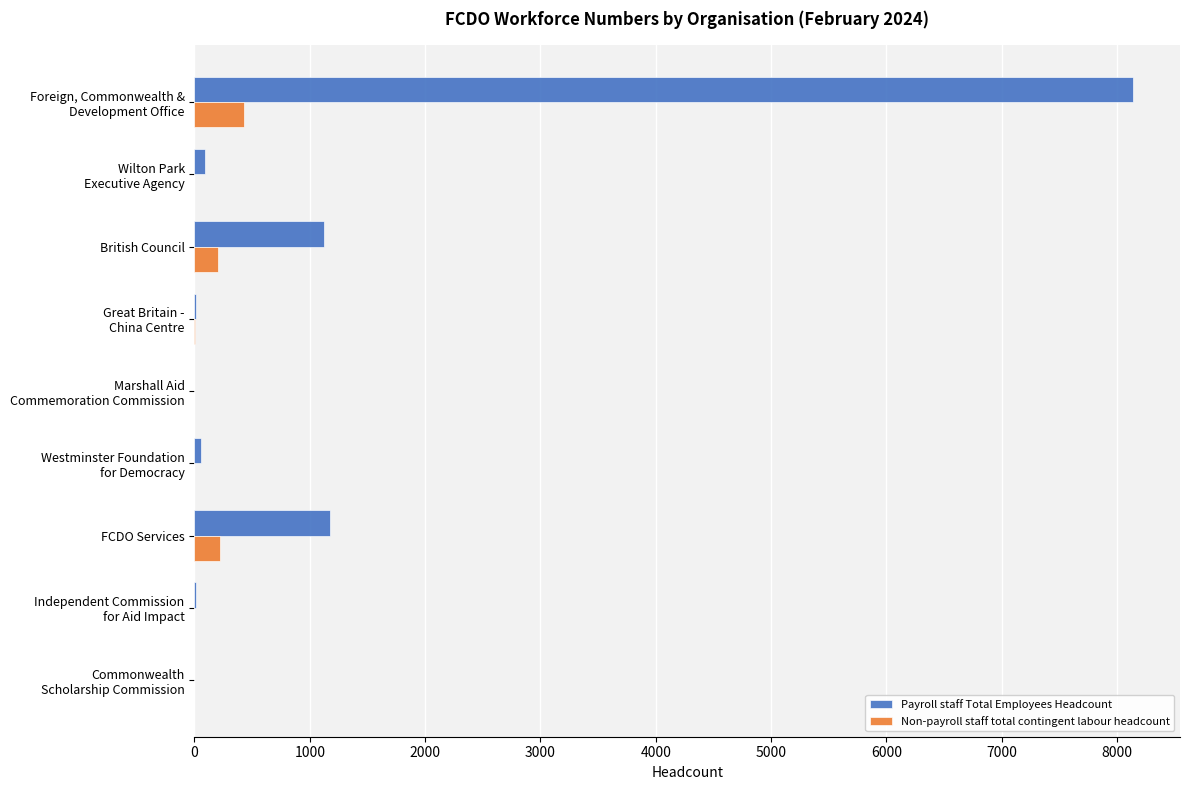

The Payroll staff Total Employees Headcount series shows 1177 at FCDO Services. True or false?

True